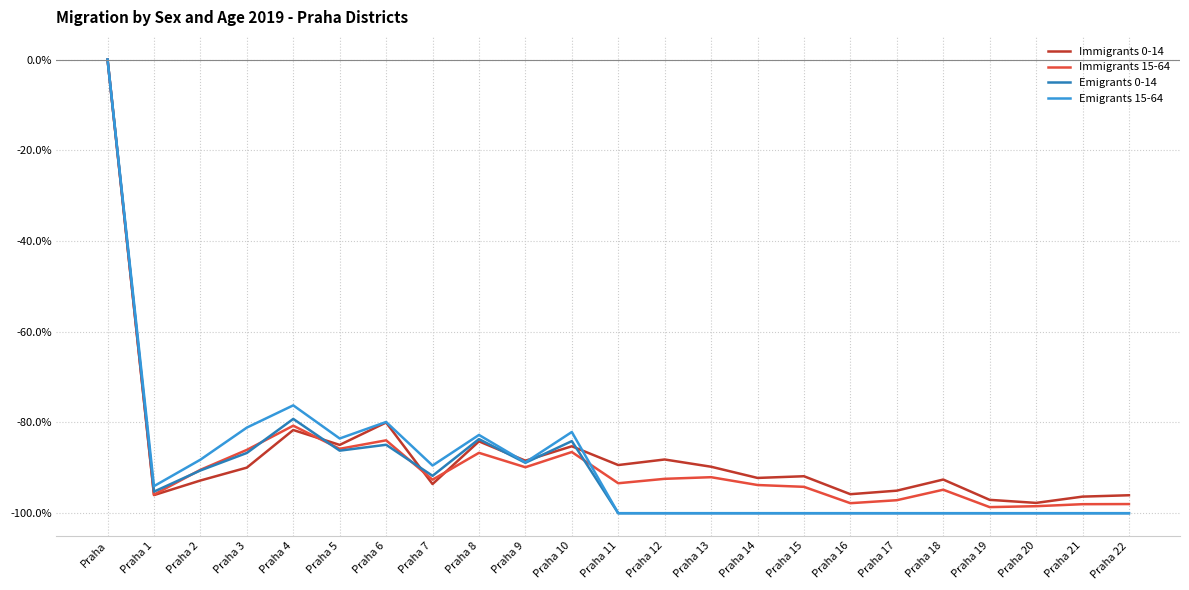

How many lines are shown in the chart?

4